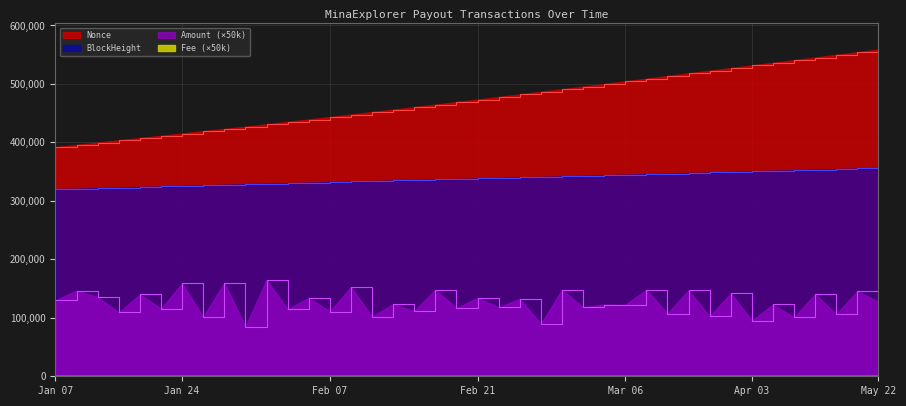

True or false: BlockHeight and Nonce intersect in this chart.

False